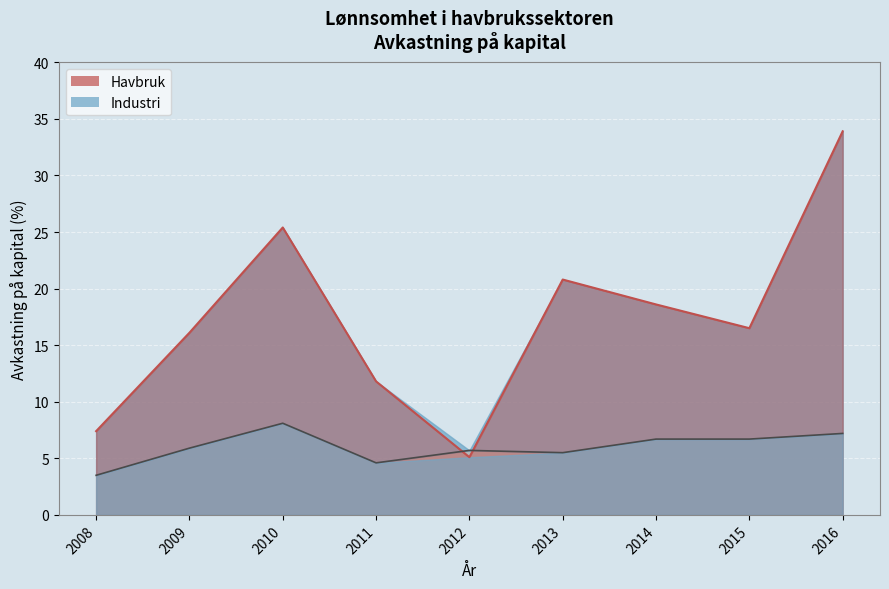

List the labels in order of Industri value, largest first.

2010, 2016, 2014, 2015, 2009, 2012, 2013, 2011, 2008